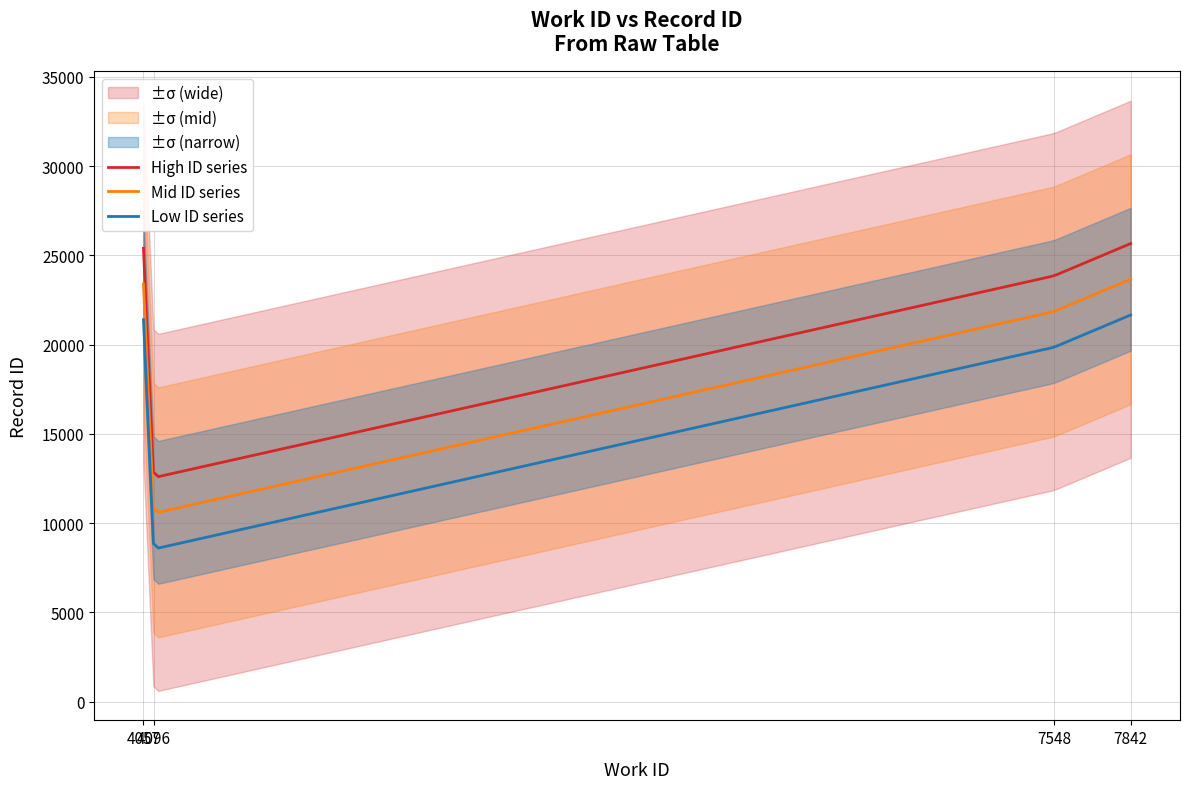

What is the lowest value of the Low ID series series?

8606.2